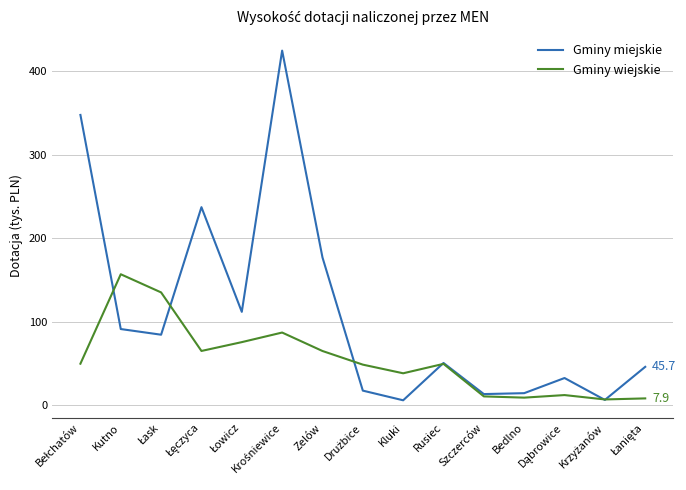

What is the difference between the second highest and minimum values in the Gminy wiejskie series?

128.3